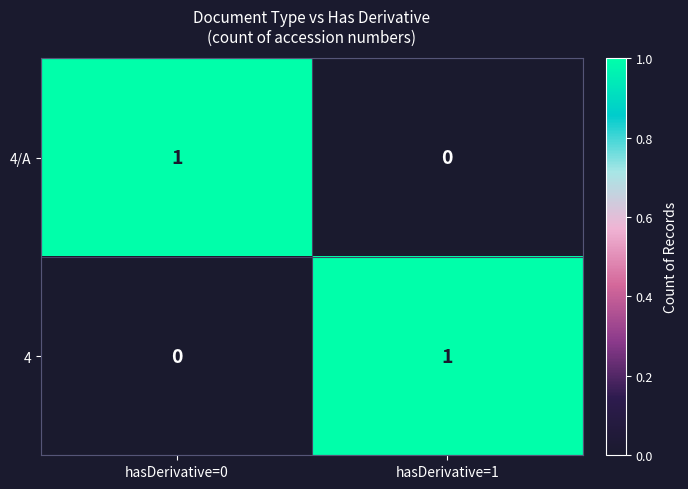

The value of 4 at hasDerivative=0 is 0. True or false?

True